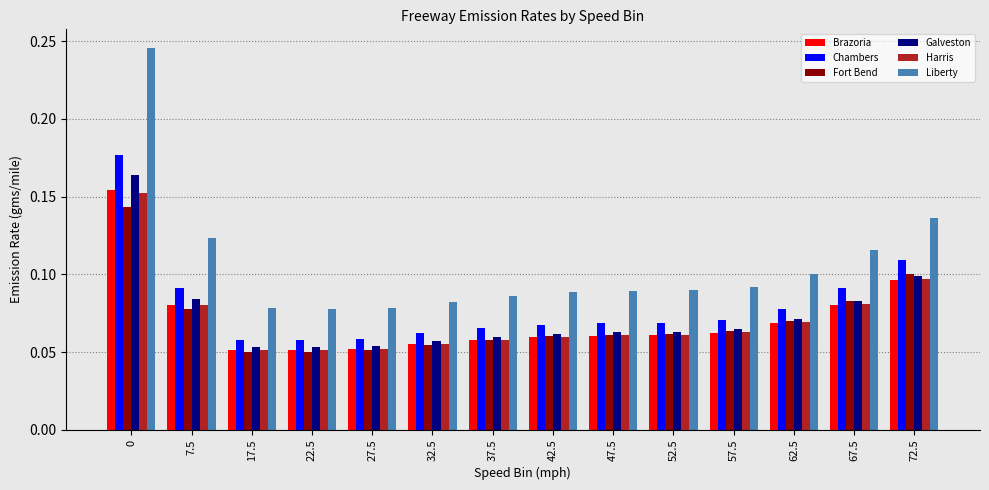

What are all the series names shown in the legend?

Brazoria, Chambers, Fort Bend, Galveston, Harris, Liberty